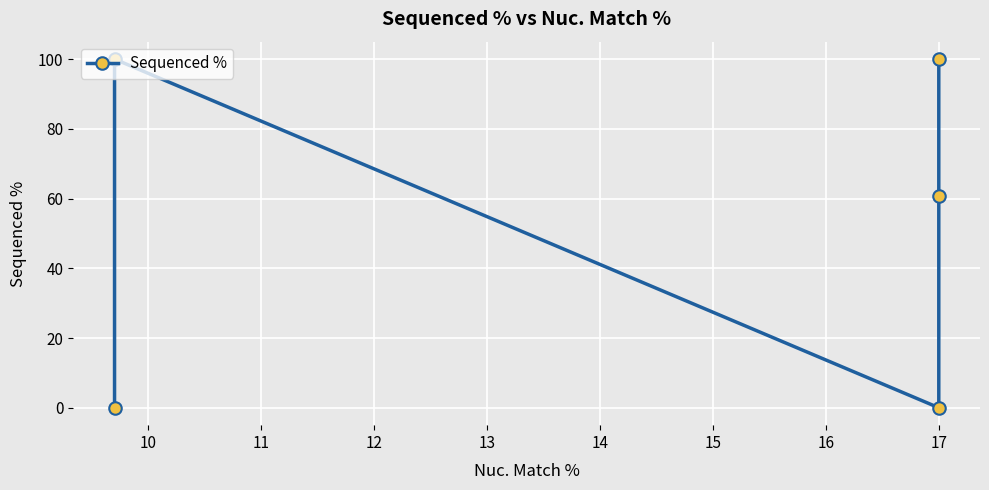

Where is the first local maximum?

10